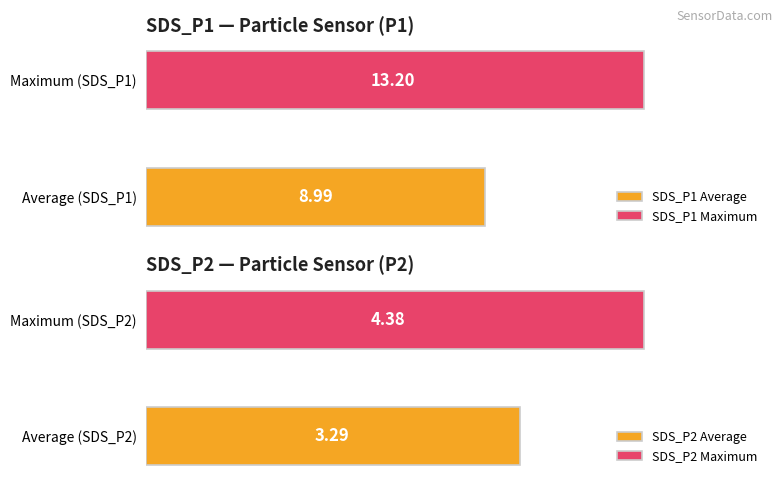

The SDS_P1 series shows 3.1 at 00:07. True or false?

False